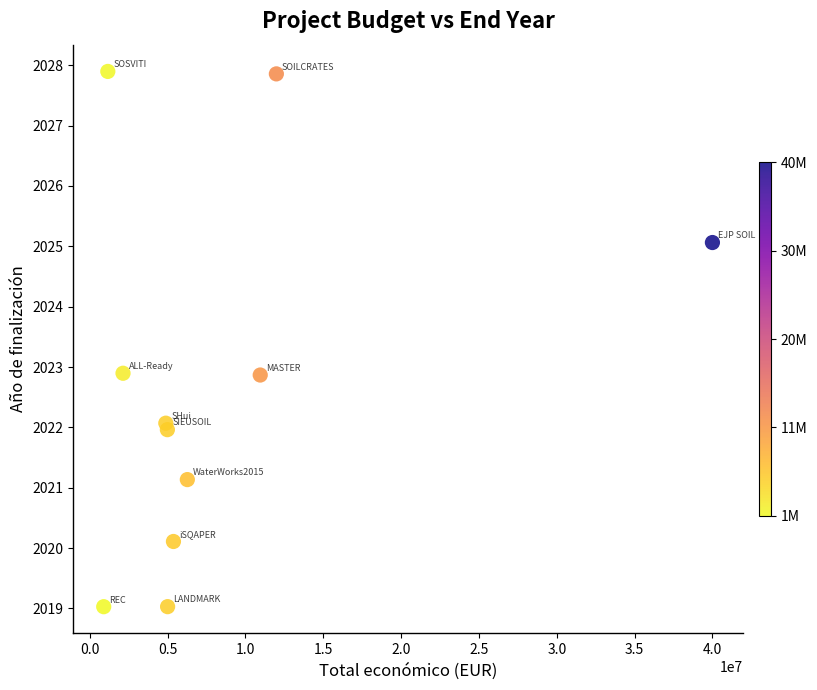

What is the average Y value?

2022.7